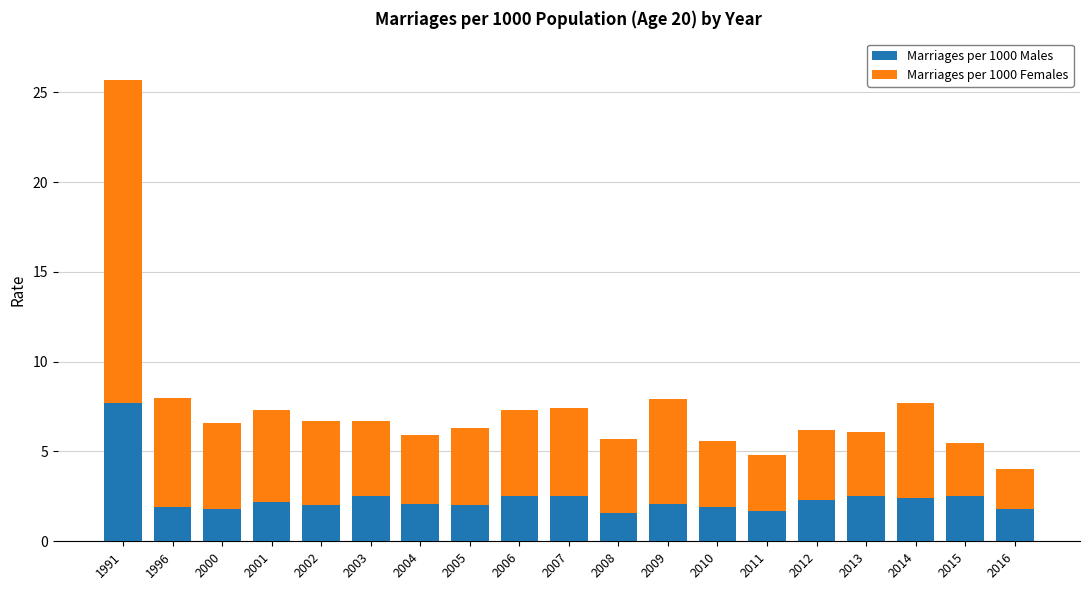

What is the lowest value of the Marriages per 1000 Males series?

1.6